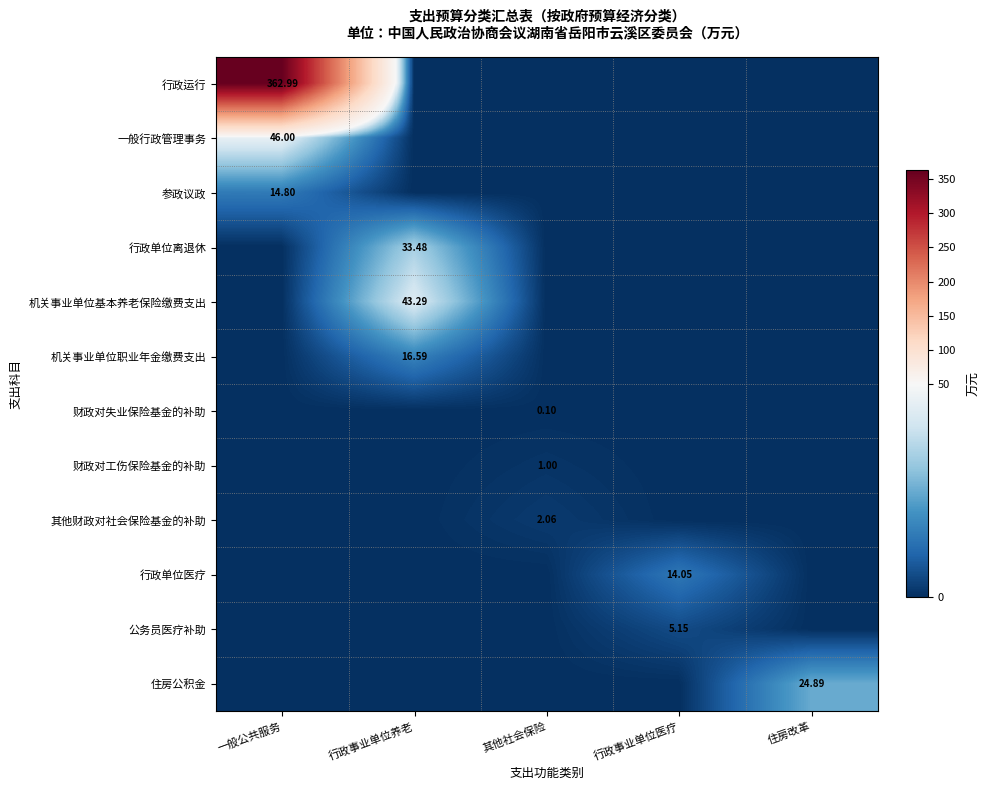

Which series has the largest total across all categories?

行政运行